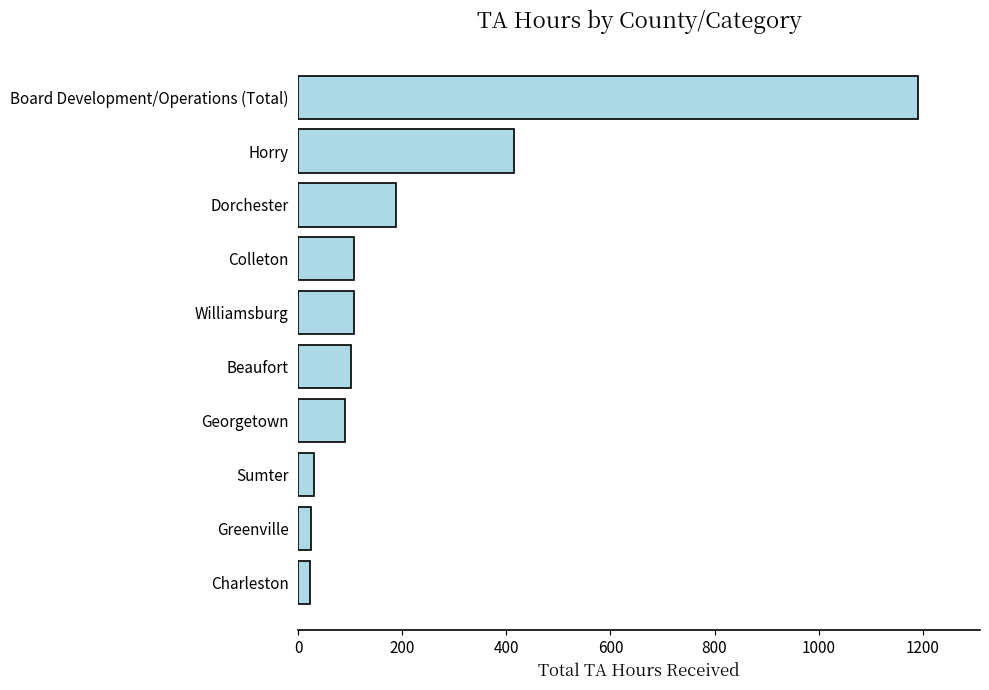

Which category has the highest value across all series?

Board Development/Operations (Total)